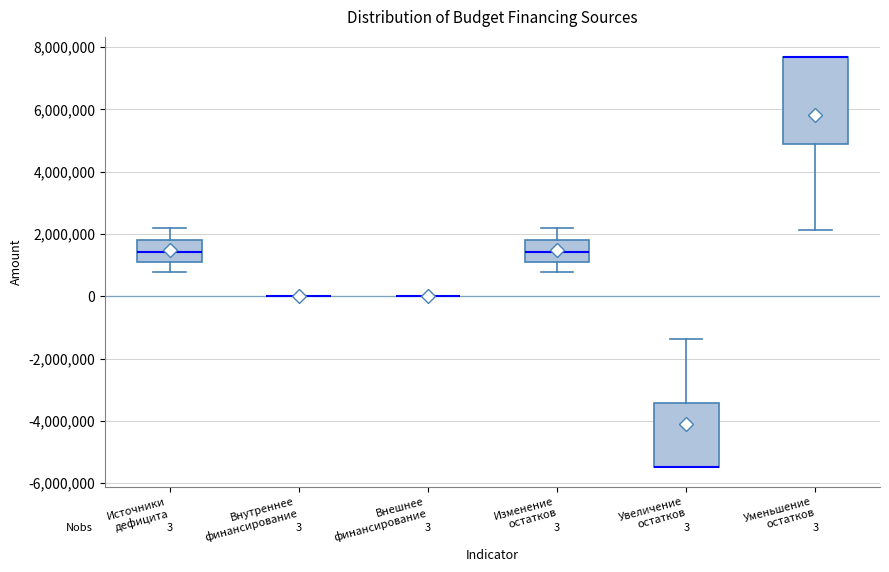

Comparing the boxes themselves (not the whiskers), which one is the tallest?

Уменьшение остатков